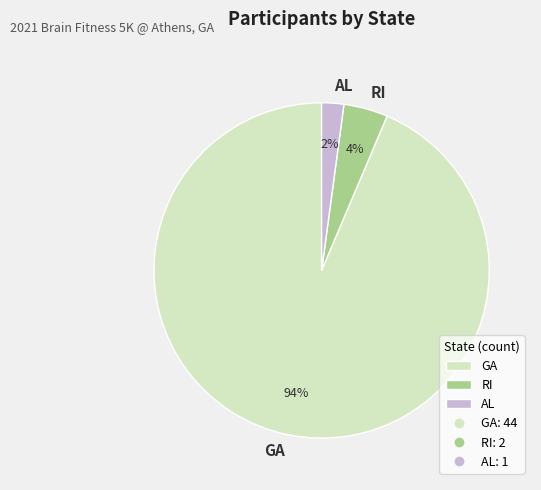

Is the sum of AL and GA greater than half?

Yes